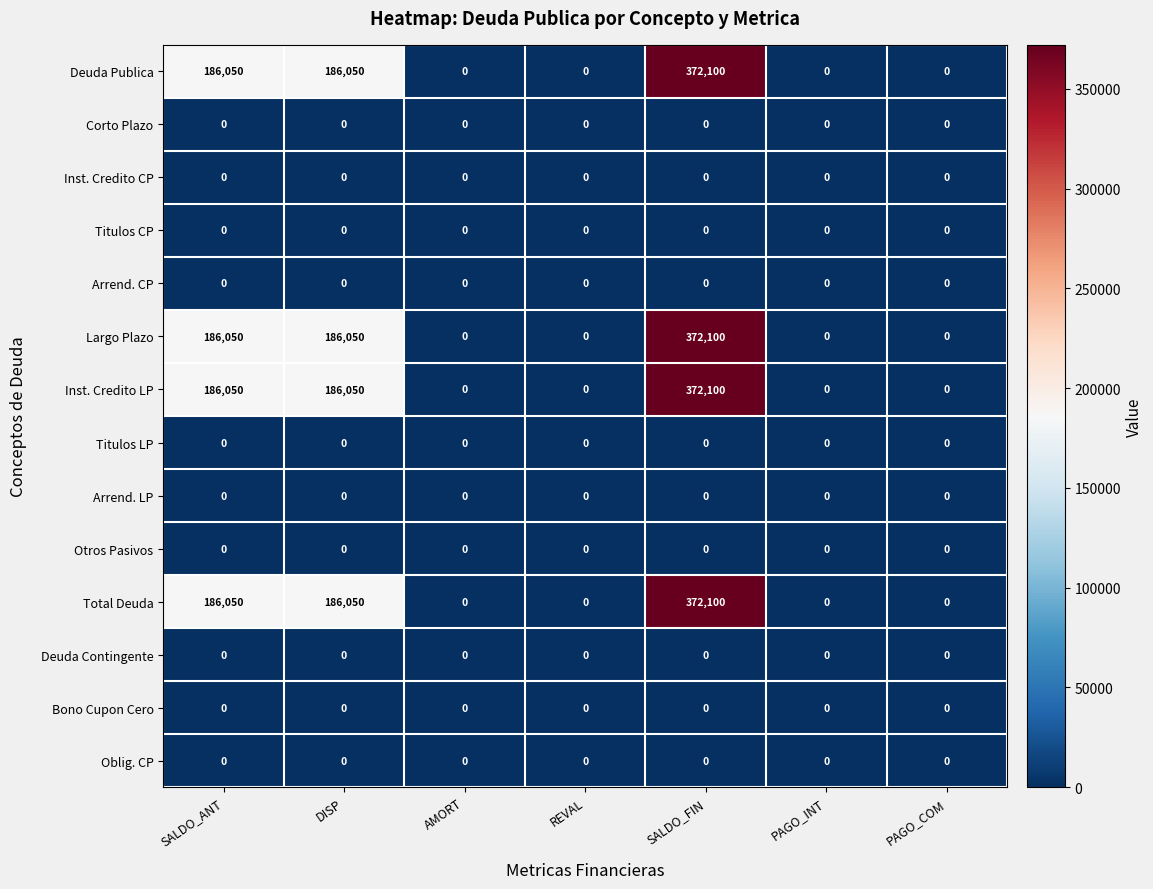

What is the maximum value shown in the chart?

372100